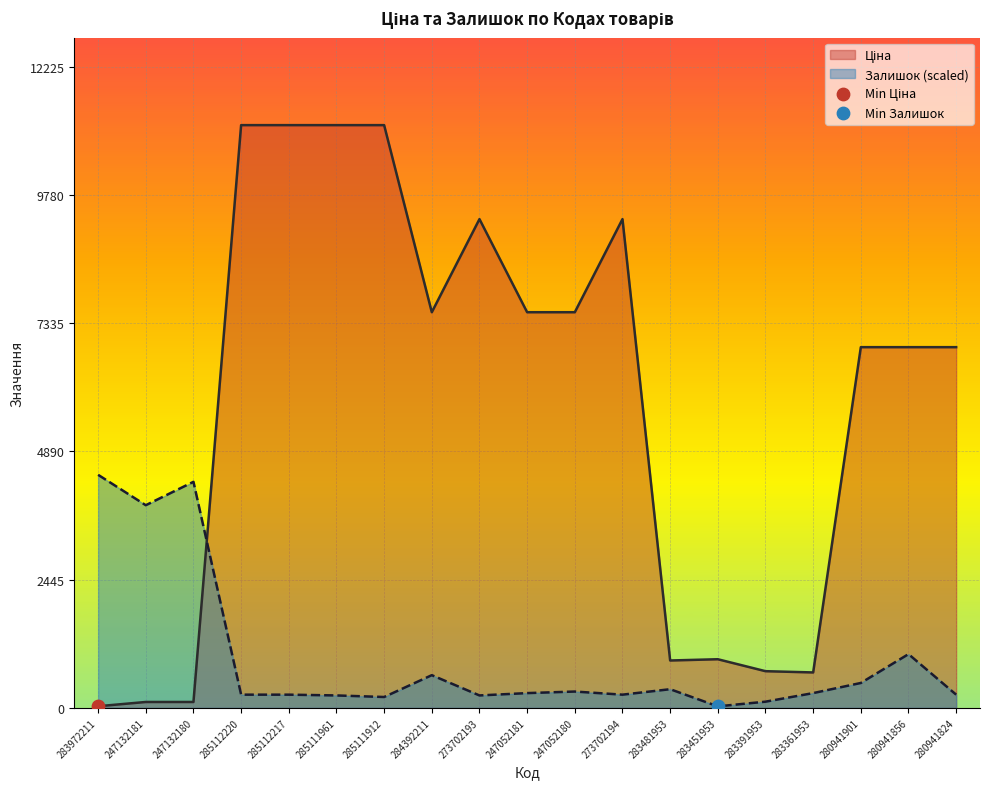

Which series reaches the maximum Y coordinate?

Ціна